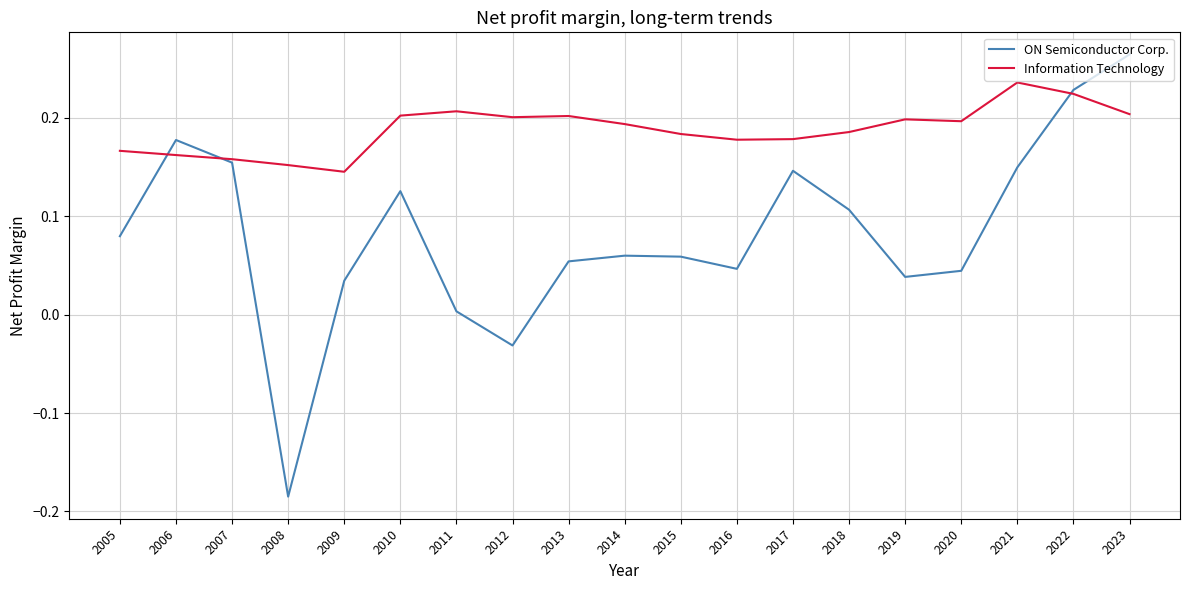

Between 2015 and 2018, which series saw the biggest shift?

ON Semiconductor Corp.